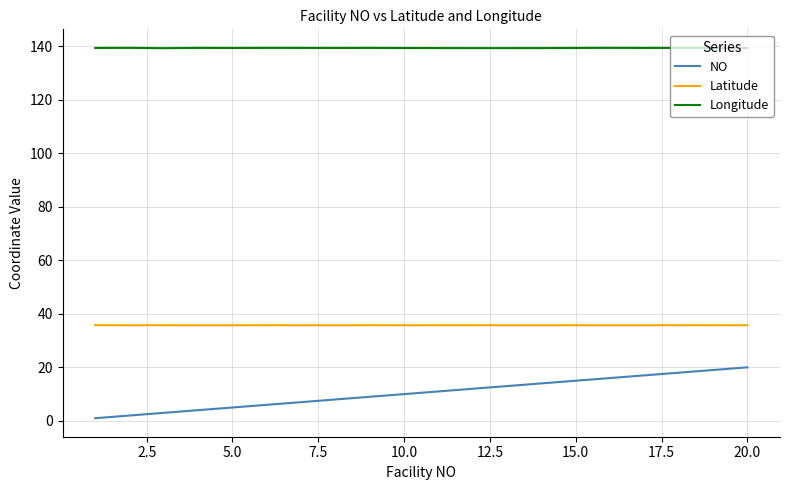

True or false: NO and Longitude cross at least once.

False